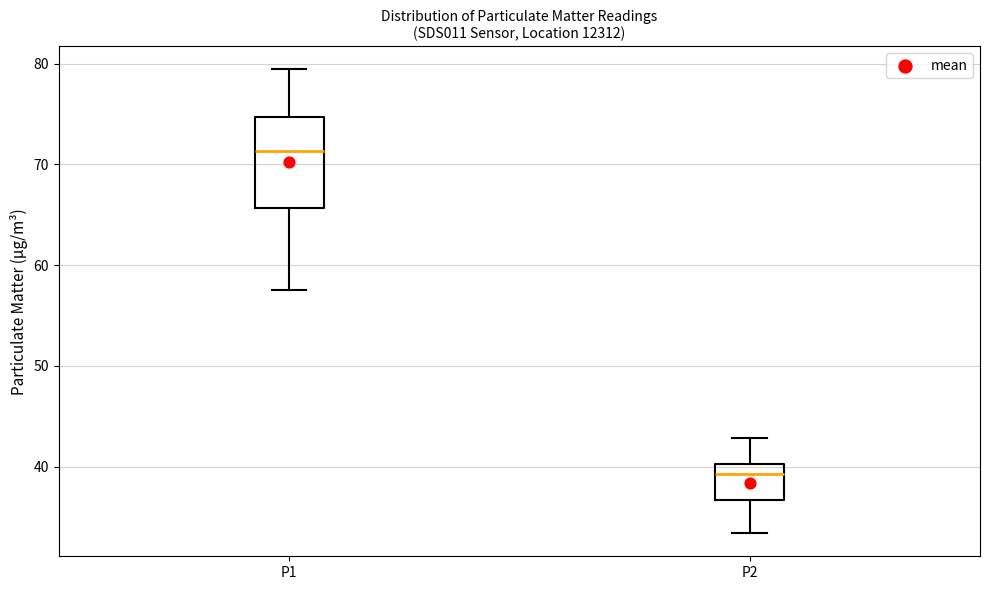

Reading left to right, read every box against the y-axis: the position of its median line, the range the box covers, and the ends of its whiskers. The values are not printed on the chart, so give them approximately, as read against the axis.

P1: median 71, box 66 to 75, whiskers 58 to 79
P2: median 39, box 37 to 40, whiskers 33 to 43